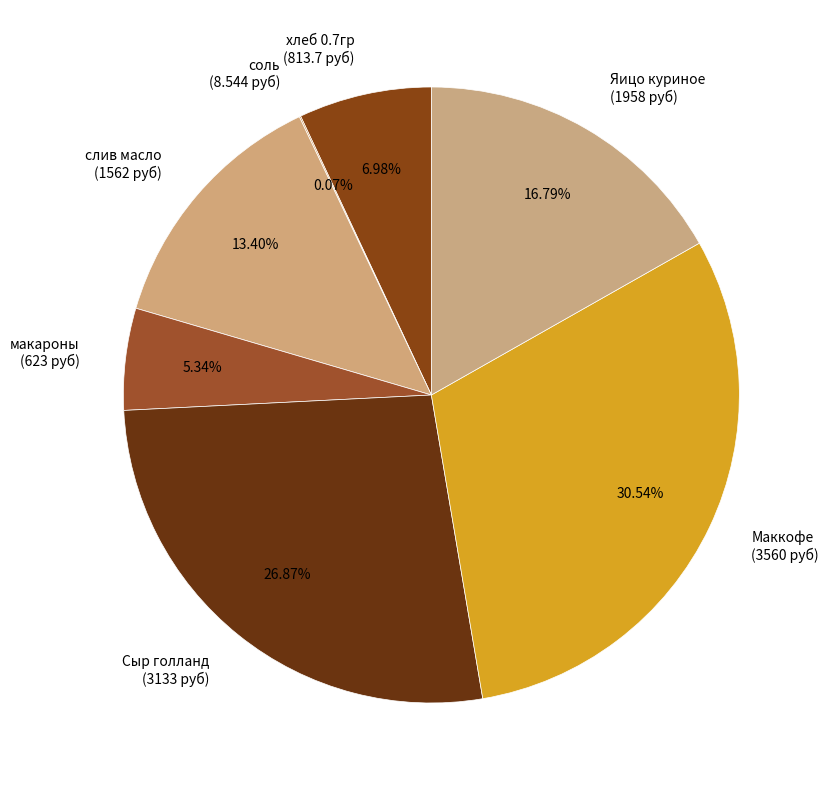

To the nearest percent, what percentage of the pie is Яицо куриное?

17%